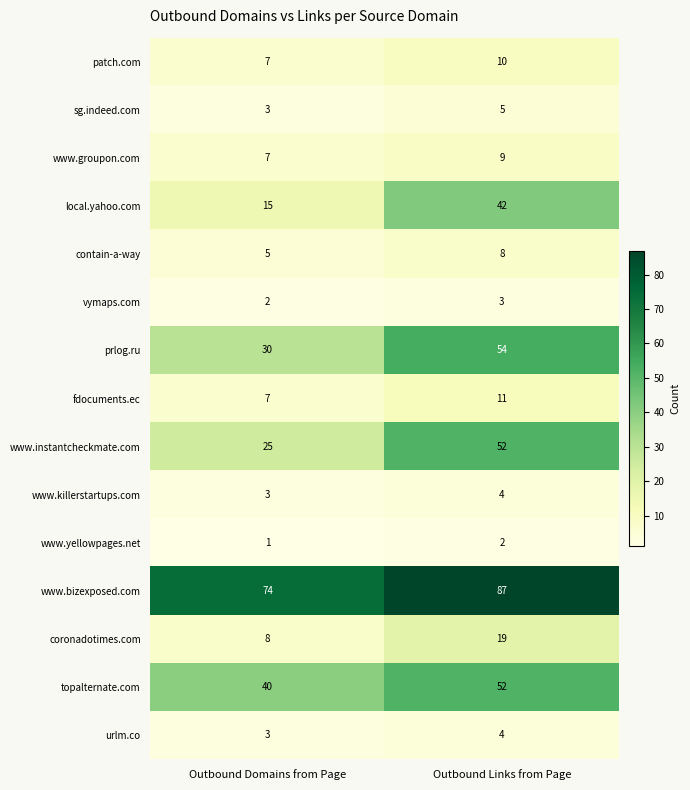

List the labels in order of patch.com value, smallest first.

Outbound Domains from Page, Outbound Links from Page